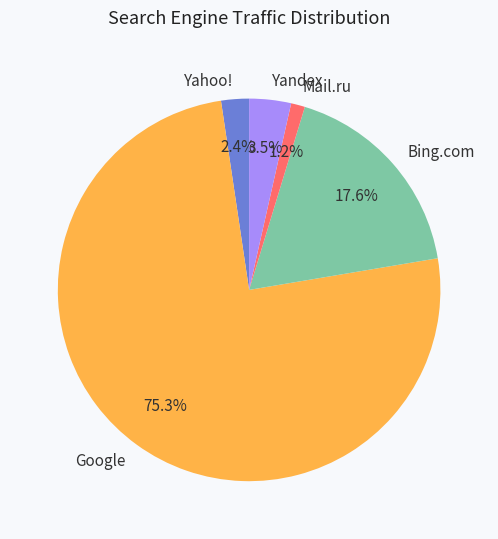

What percentage is the Yahoo! slice, to the nearest percent?

2%